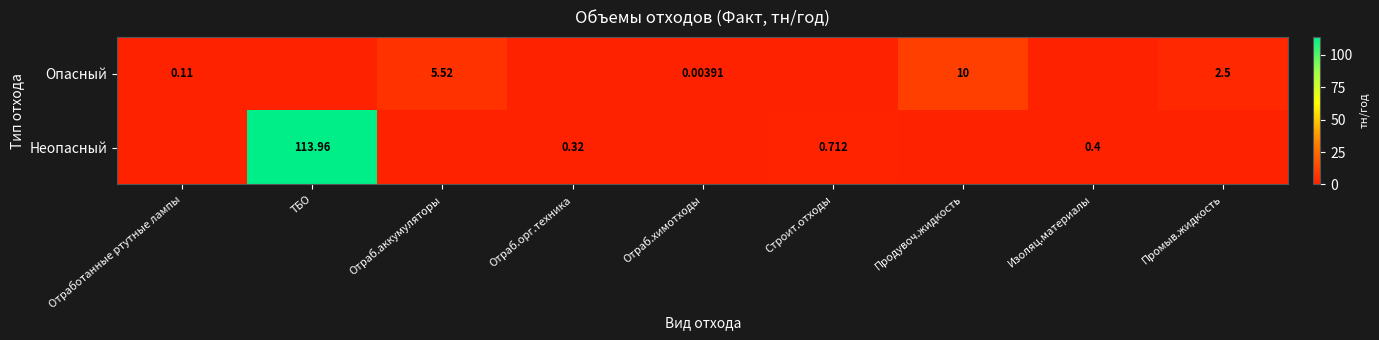

At how many categories does at least one series exceed 2?

4